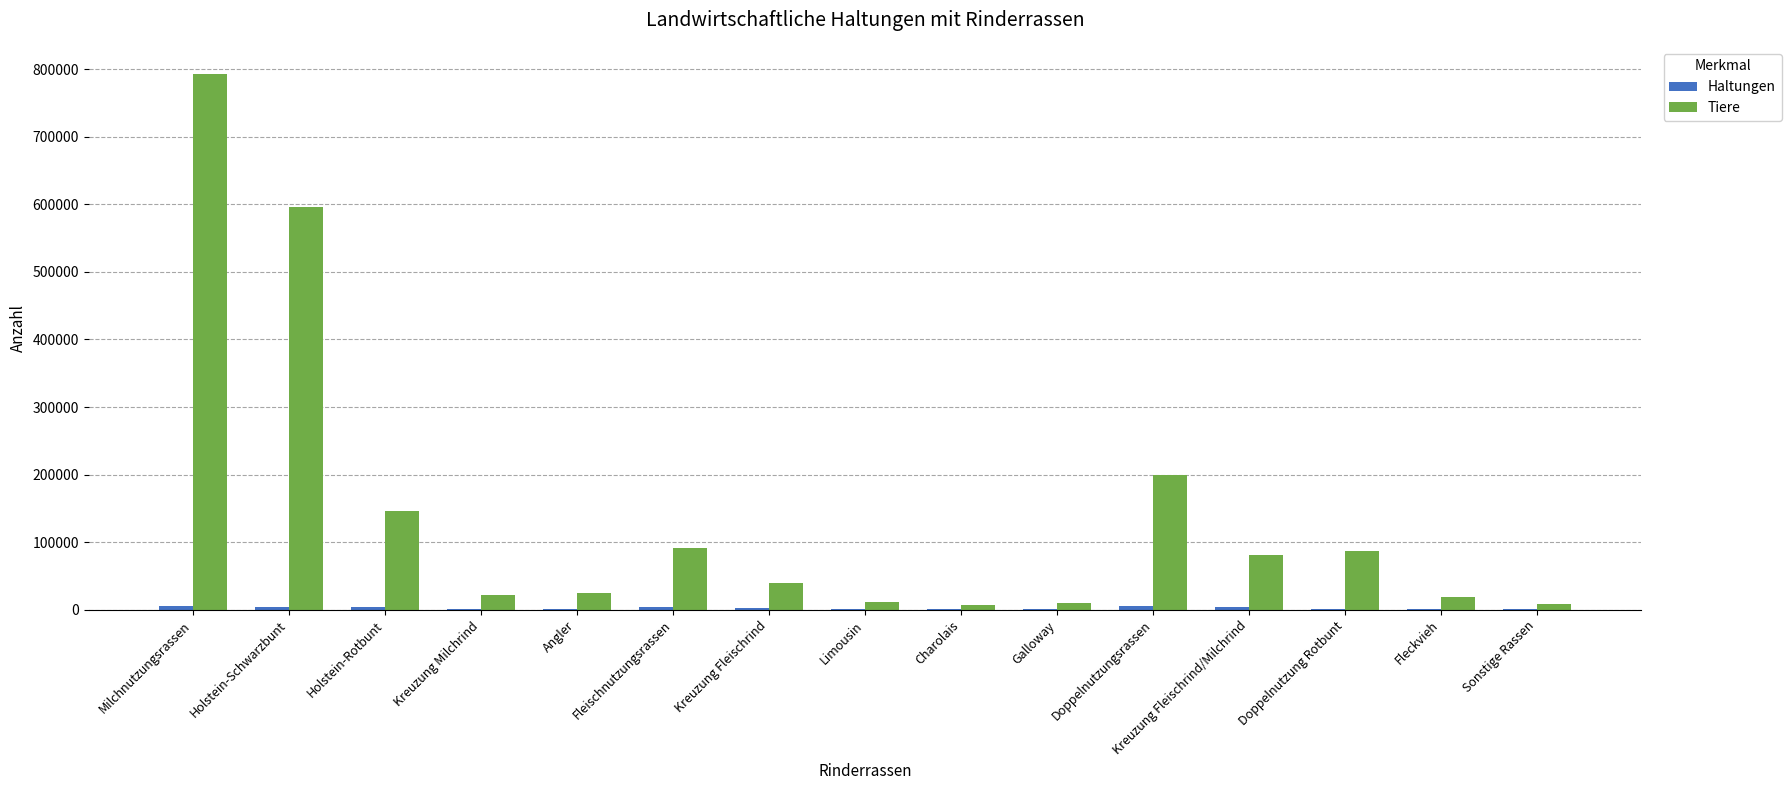

What is the sum of all Tiere values?

2136389